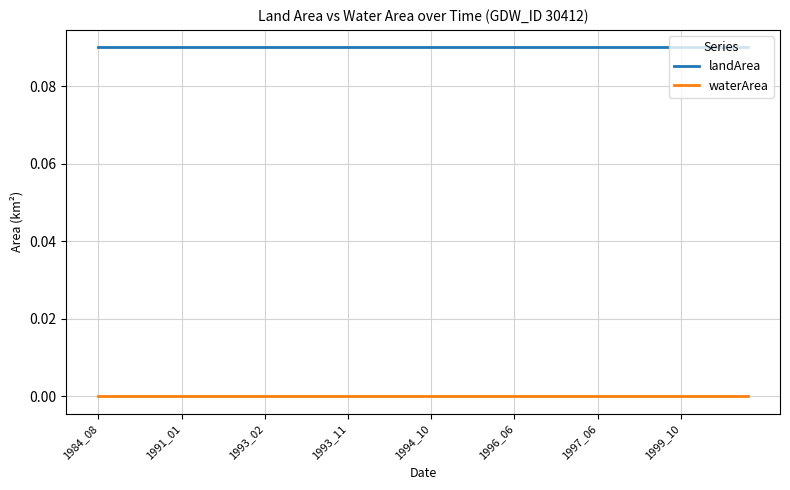

True or false: waterArea and landArea intersect in this chart.

False